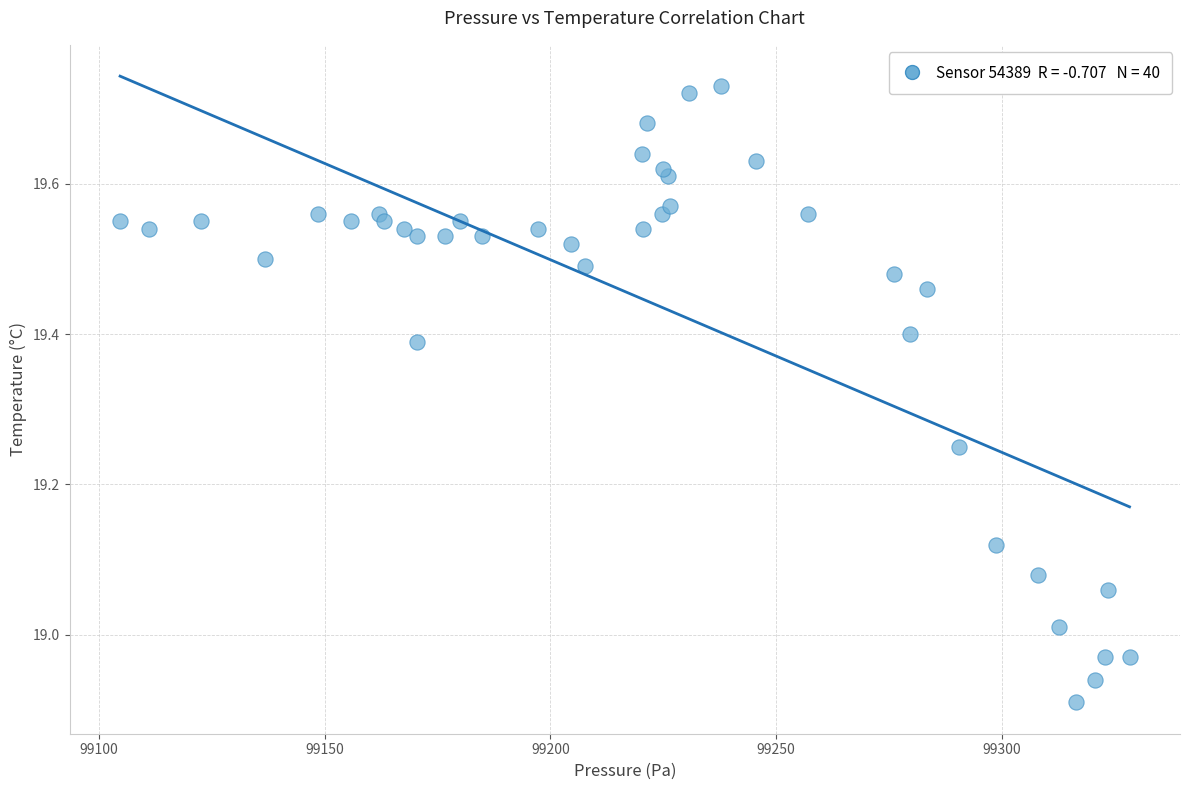

What is the range of X values (max minus min)?

223.7